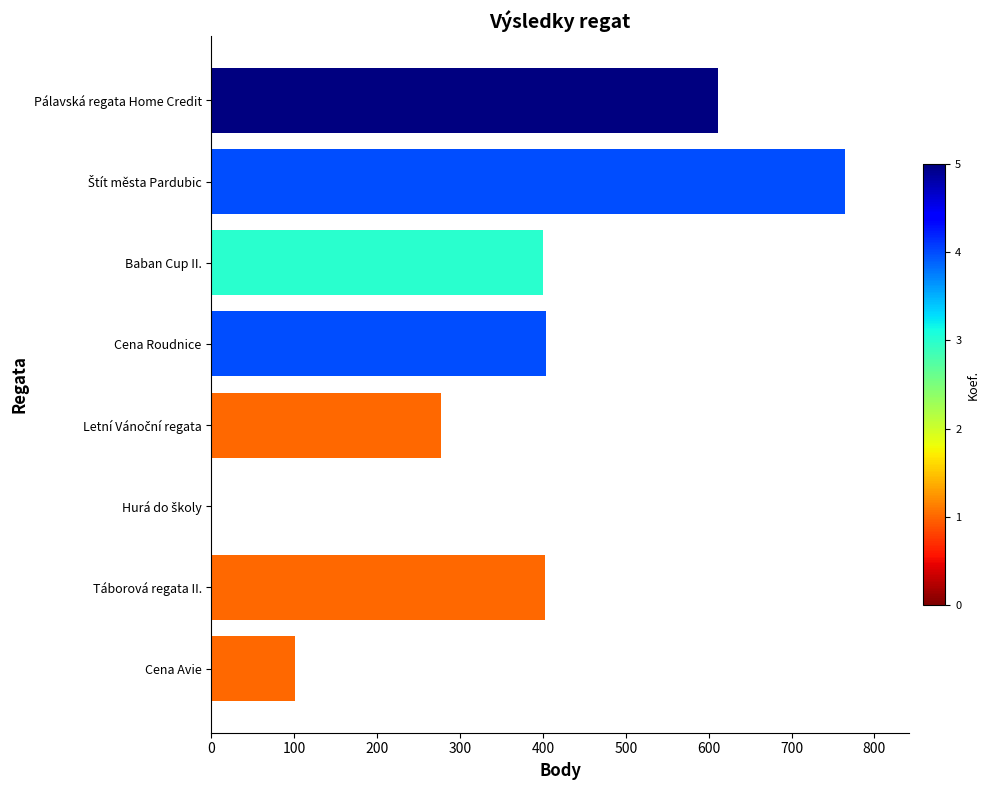

Is it true that the value at Táborová regata II. is 402?

True